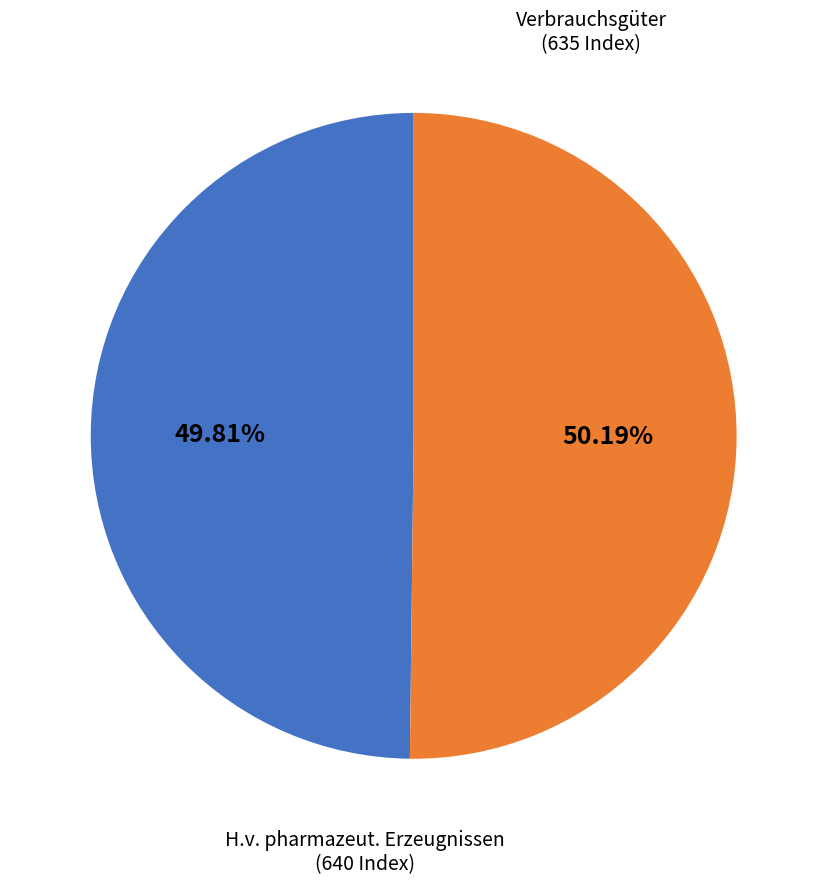

Is there any slice that represents more than half of the pie?

Yes